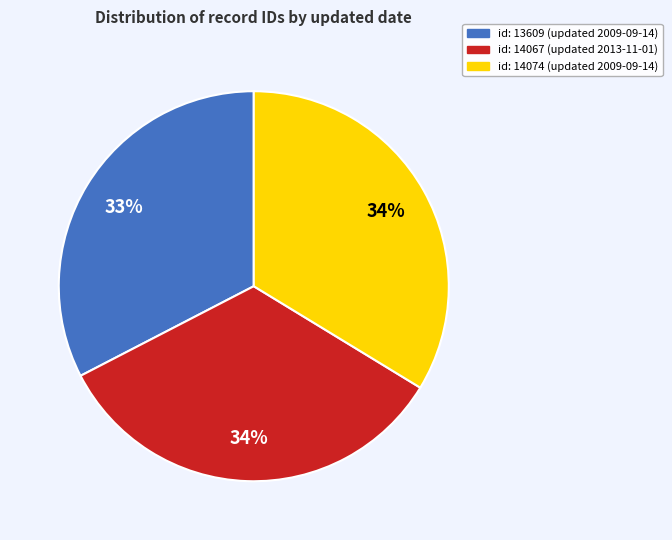

To the nearest percent, what is the difference between the id: 14067 (updated 2013-11-01) and id: 13609 (updated 2009-09-14) slice percentages?

1%